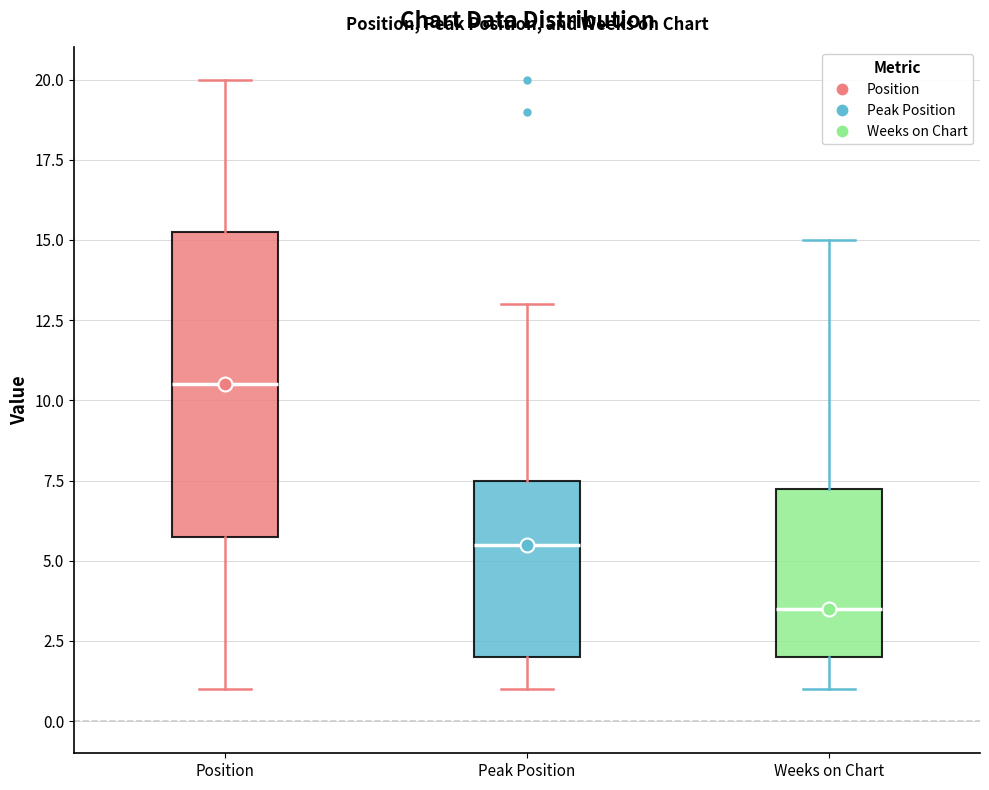

Which box's median line is the lowest?

Weeks on Chart